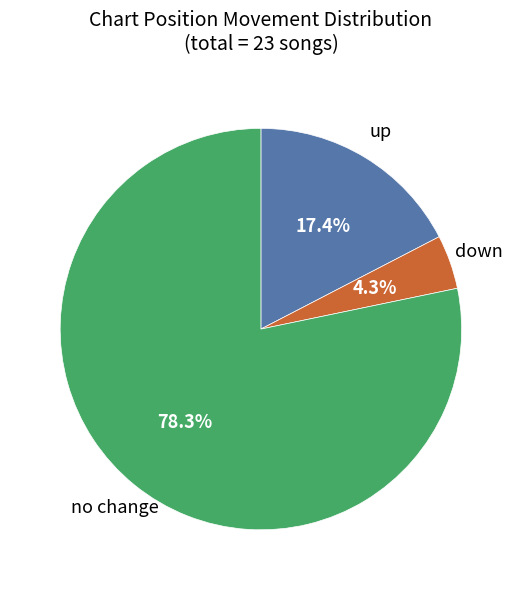

Is there a majority slice in this chart?

Yes